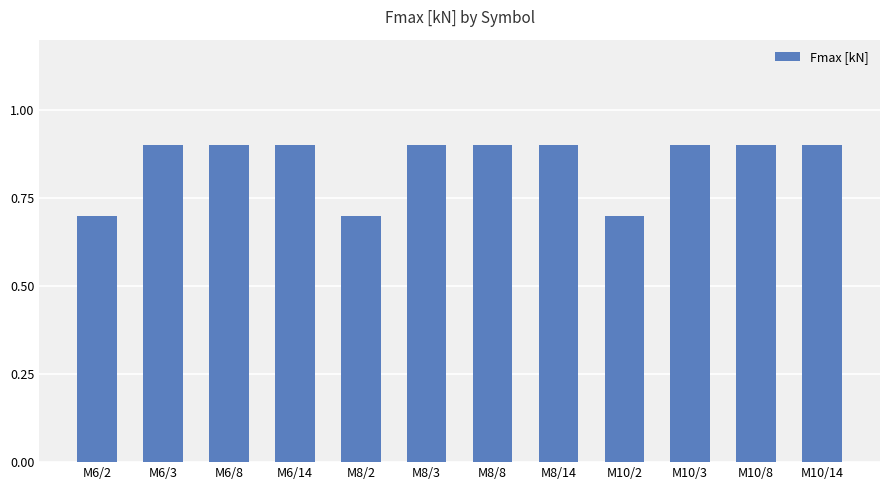

How many bars are there in total?

12